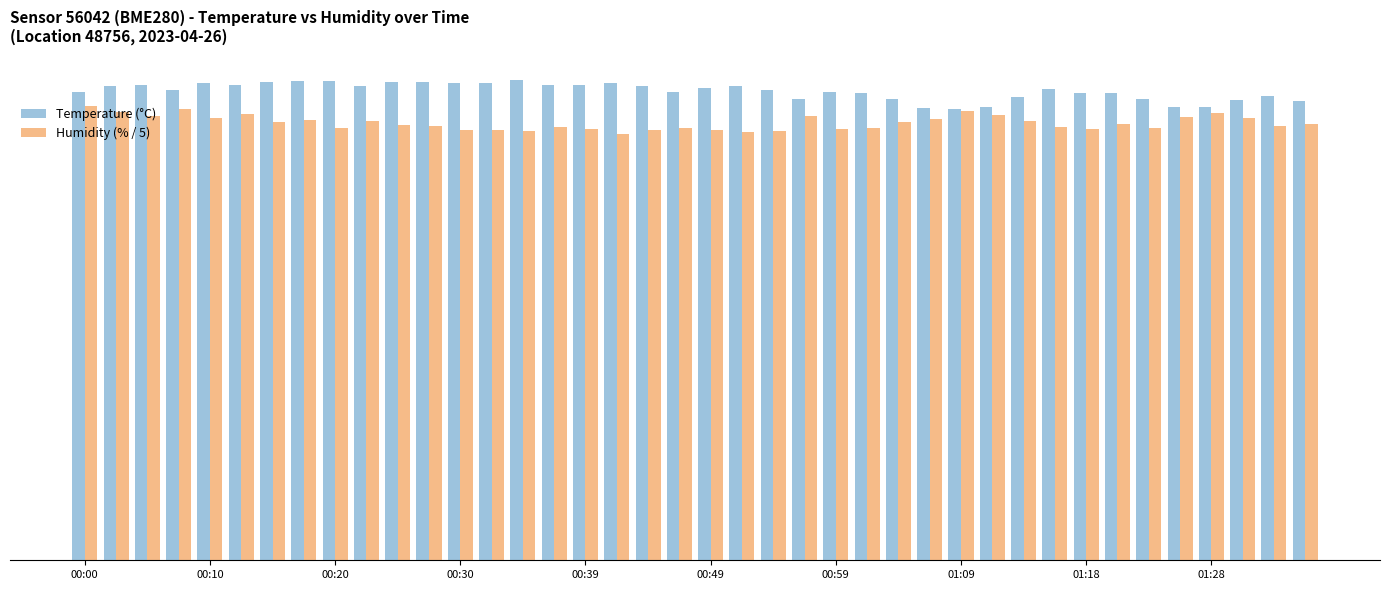

What is the lowest value of the Humidity (% / 5) series?

15.5